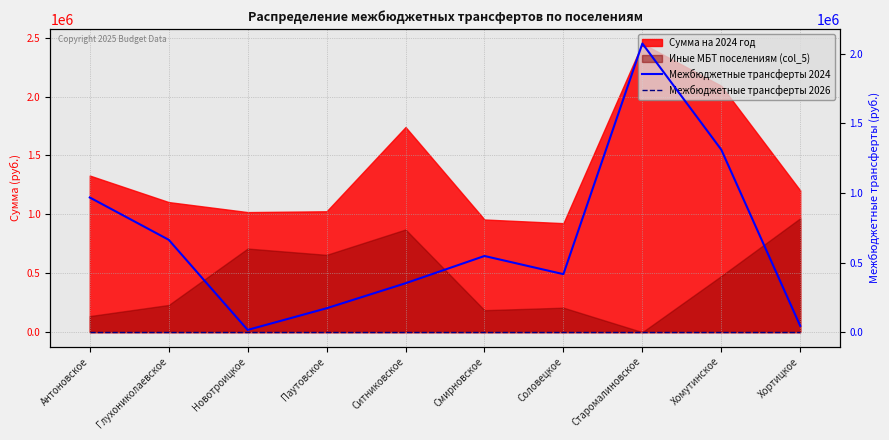

Which category has the highest value in the Межбюджетные трансферты 2024 series?

Старомалиновское